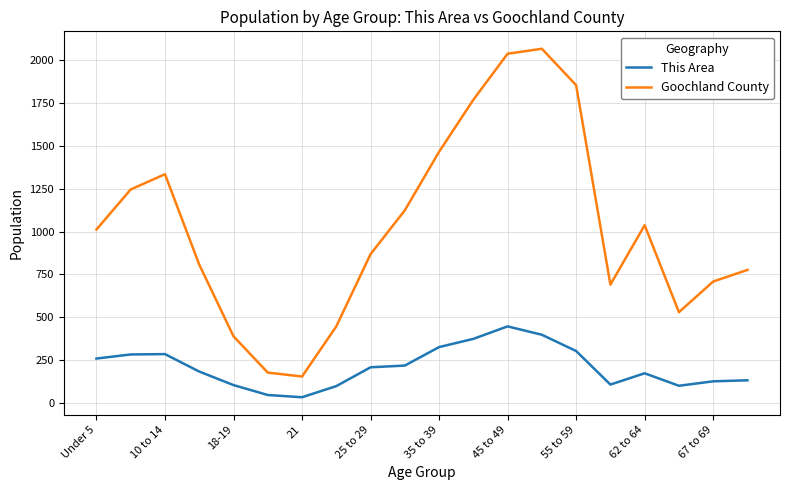

List the series in order of their peak value, lowest first.

This Area, Goochland County